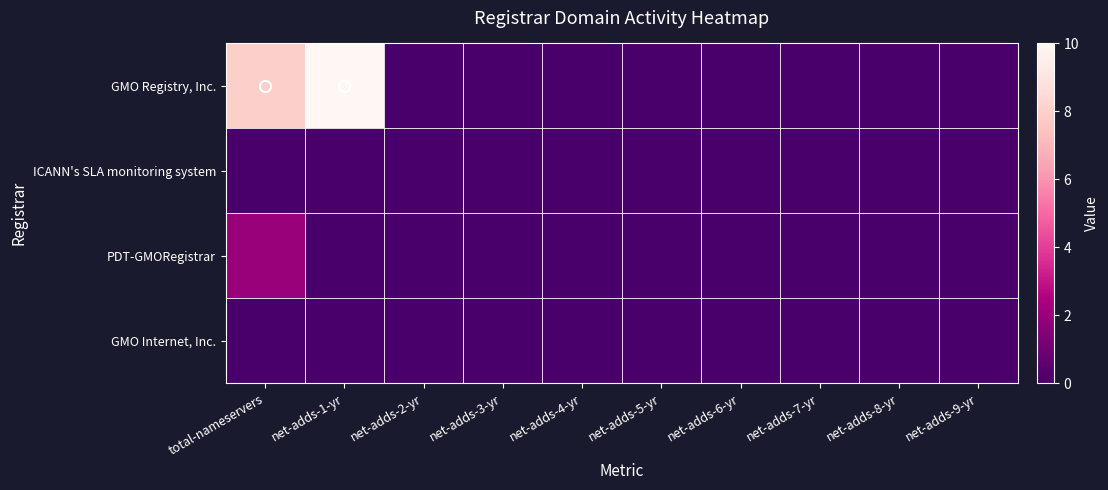

What is the difference between the highest and lowest values at net-adds-1-yr?

10